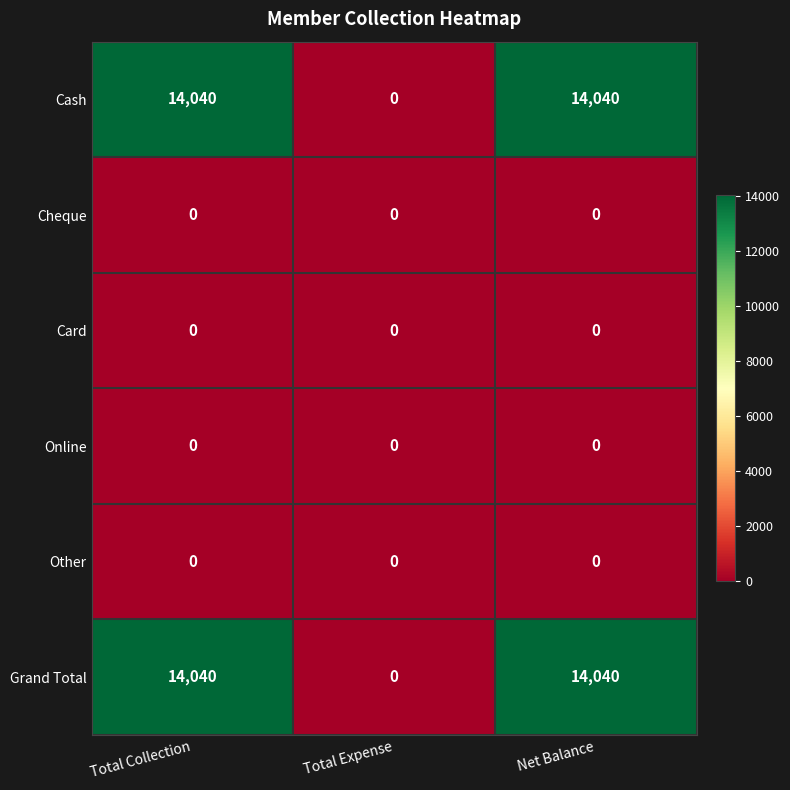

Which category has the lowest value in the Grand Total series?

Total Expense